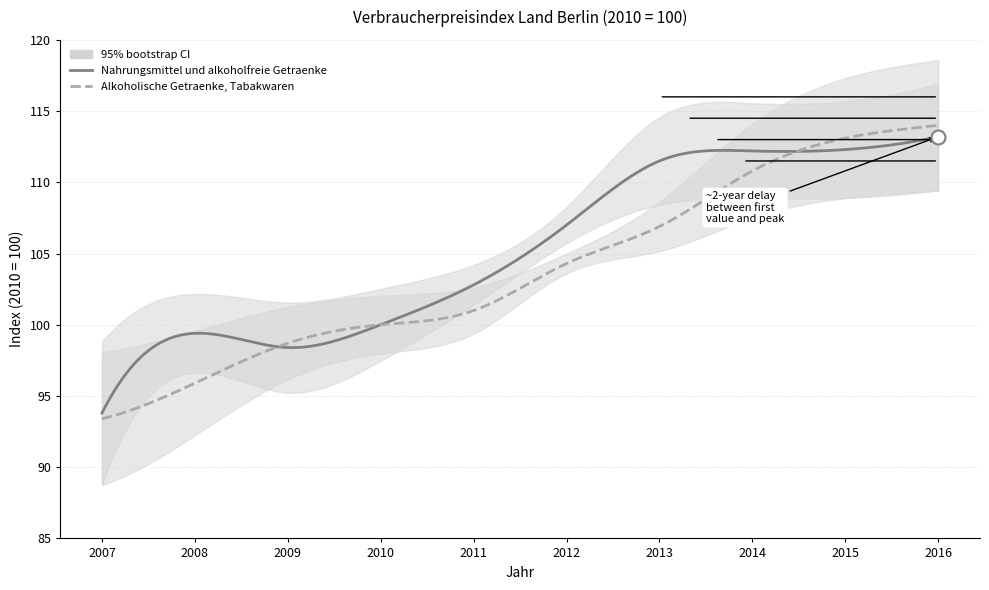

After their last crossing, which series has the higher values: Alkoholische Getraenke, Tabakwaren or Nahrungsmittel und alkoholfreie Getraenke?

Alkoholische Getraenke, Tabakwaren